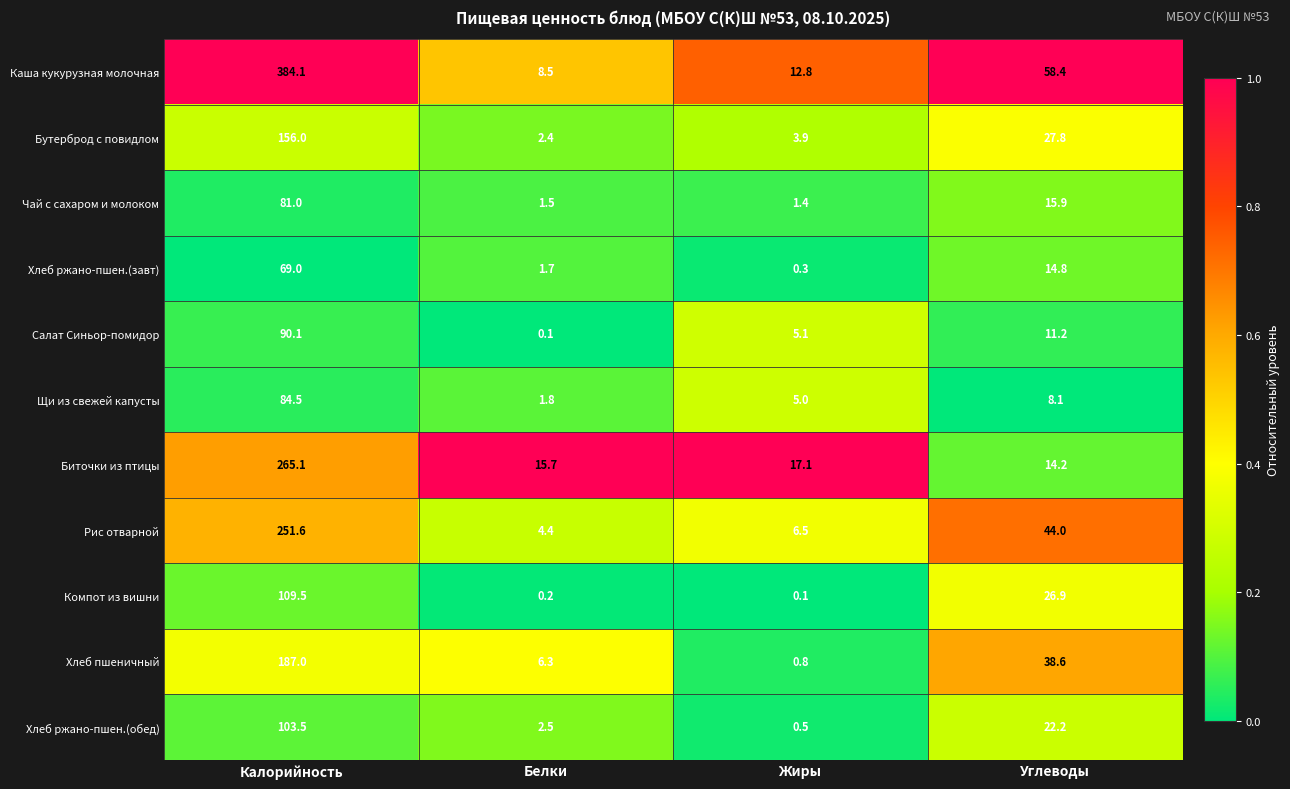

True or false: Каша кукурузная молочная has a value of 58.4 at Углеводы.

True